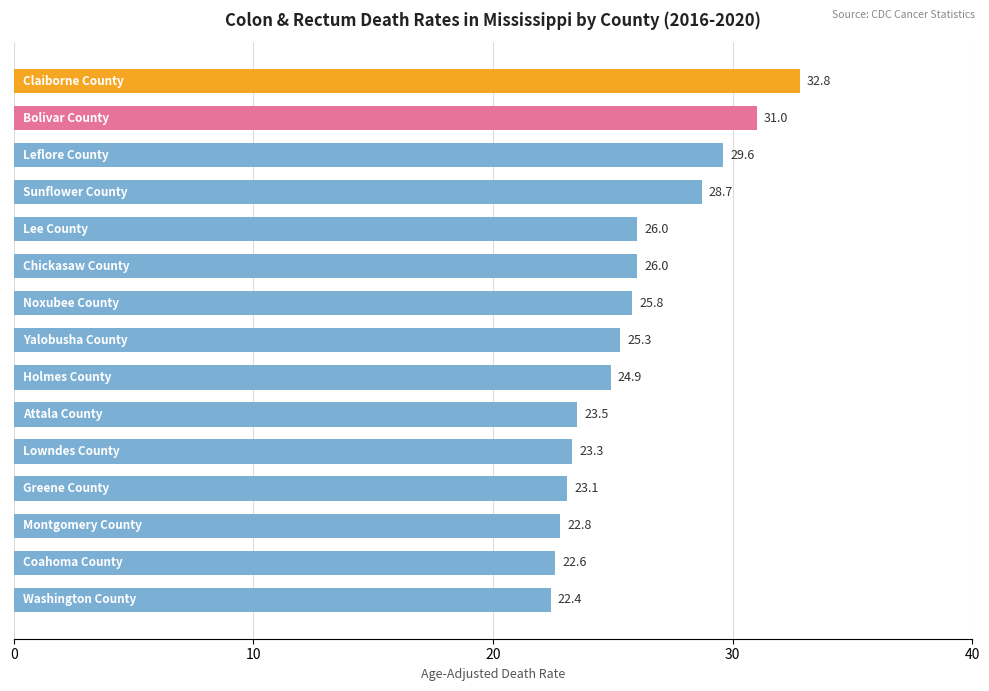

How many data points are above 25?

8